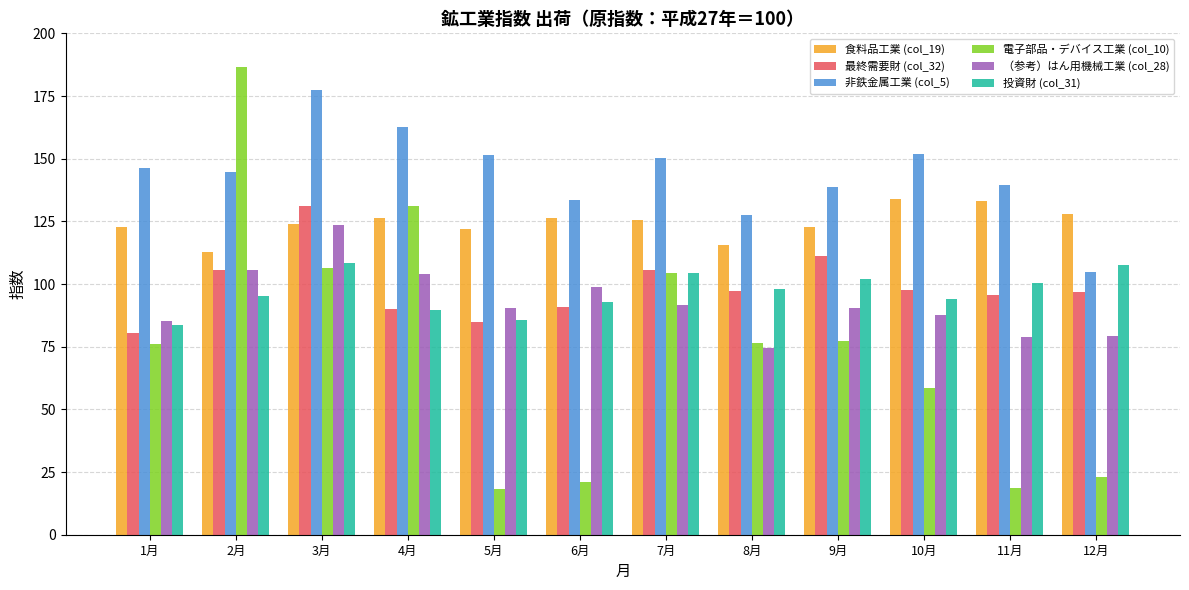

The （参考）はん用機械工業 (col_28) series shows 98.9 at 6月. True or false?

True